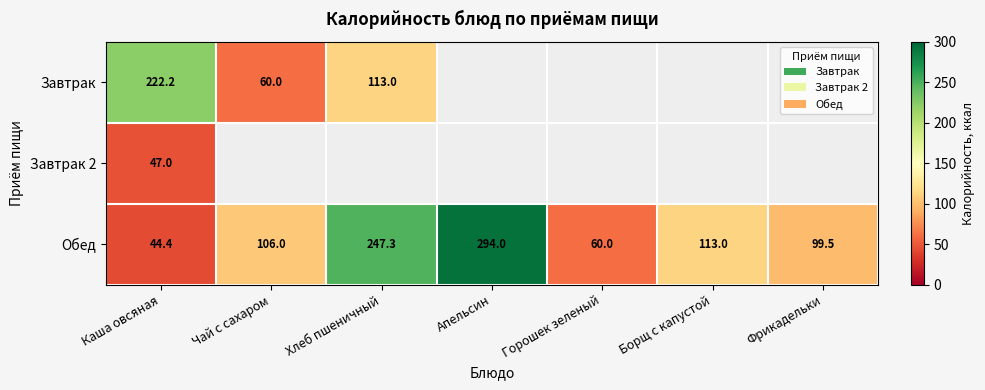

At how many categories does at least one series exceed 140?

3